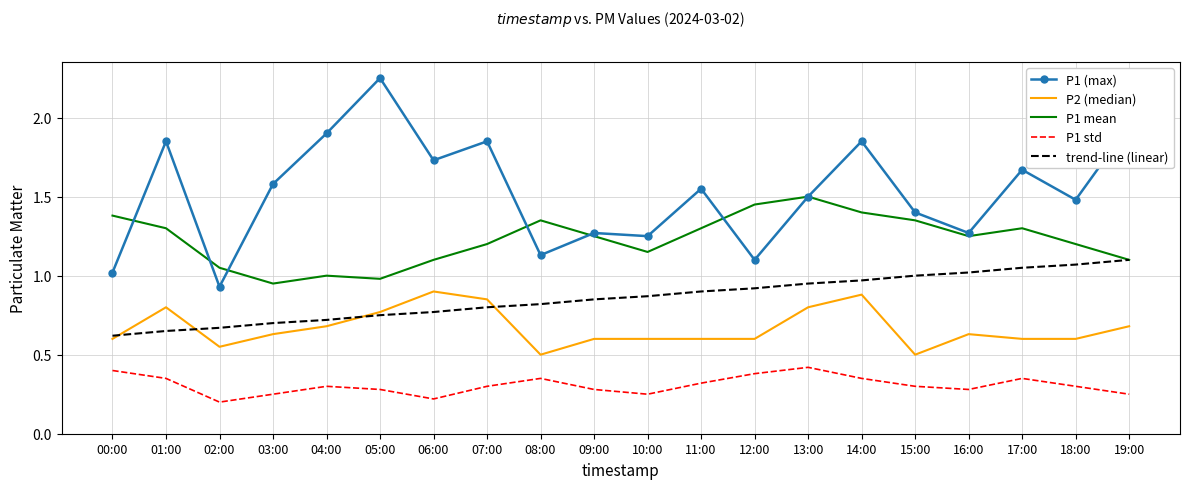

What is the sum of the P1 mean values at 09:00 and 19:00?

2.4